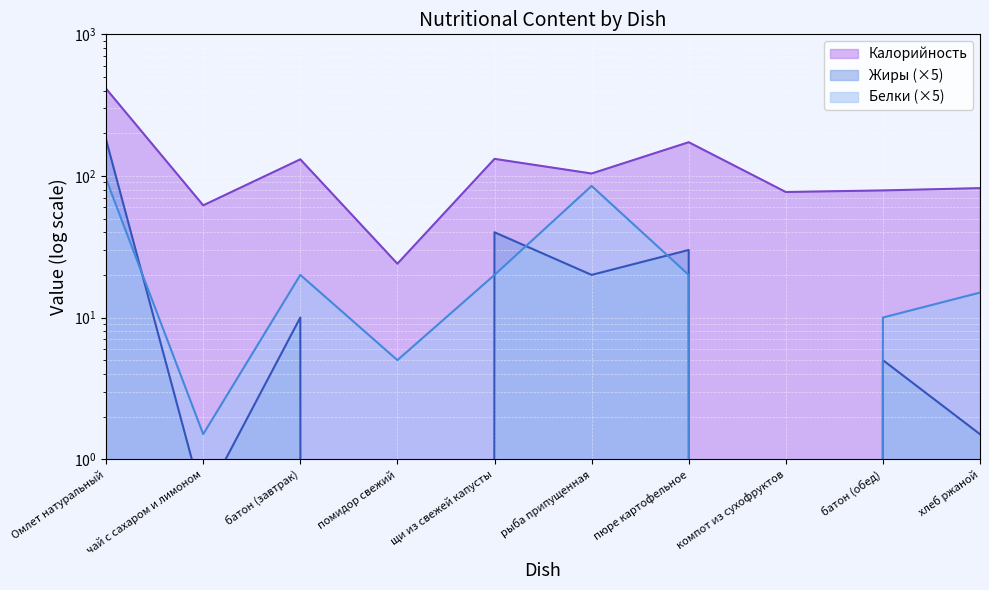

Rank the series by their maximum value, from highest to lowest.

Калорийность, Жиры, Белки